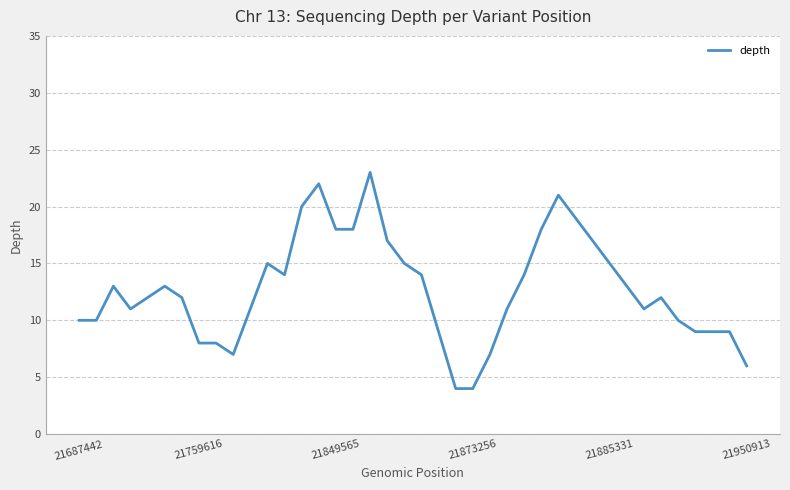

What is the difference between the second highest and second lowest values?

18